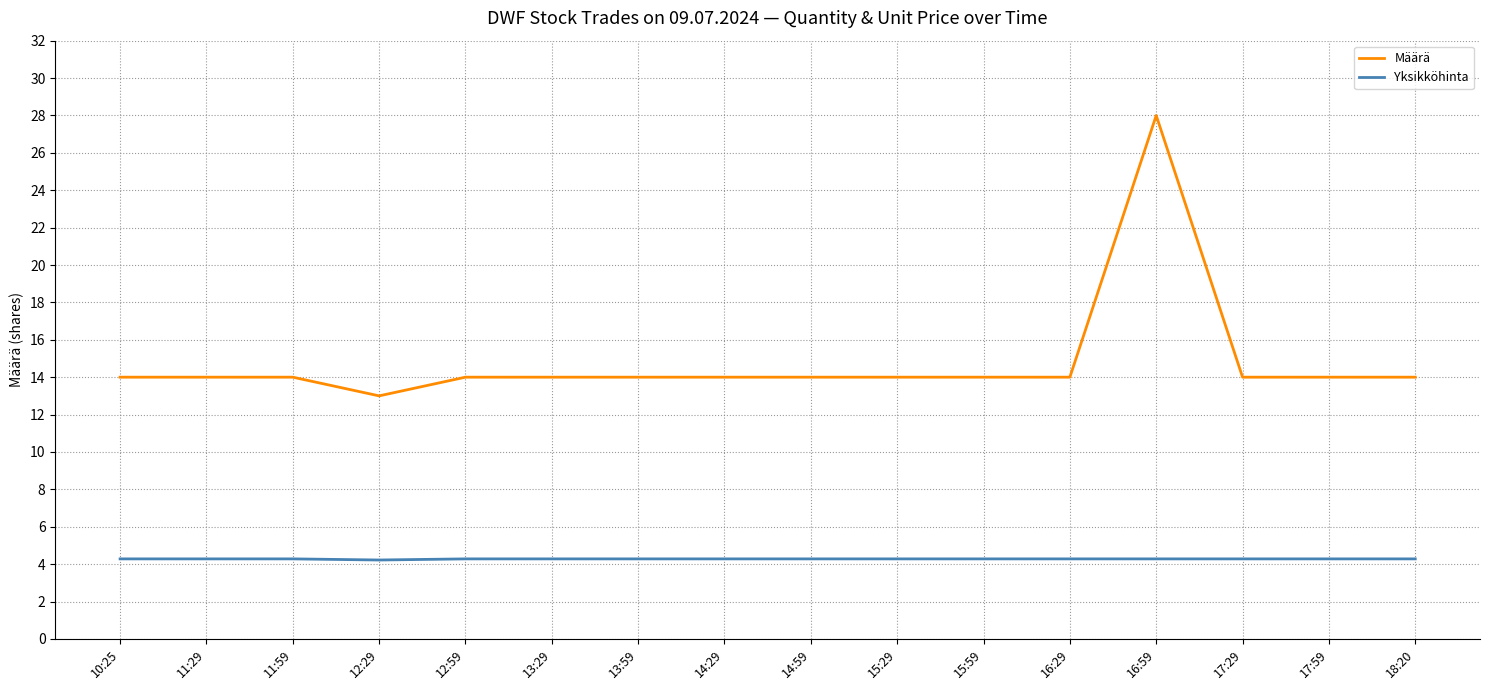

True or false: Määrä and Yksikköhinta intersect in this chart.

False